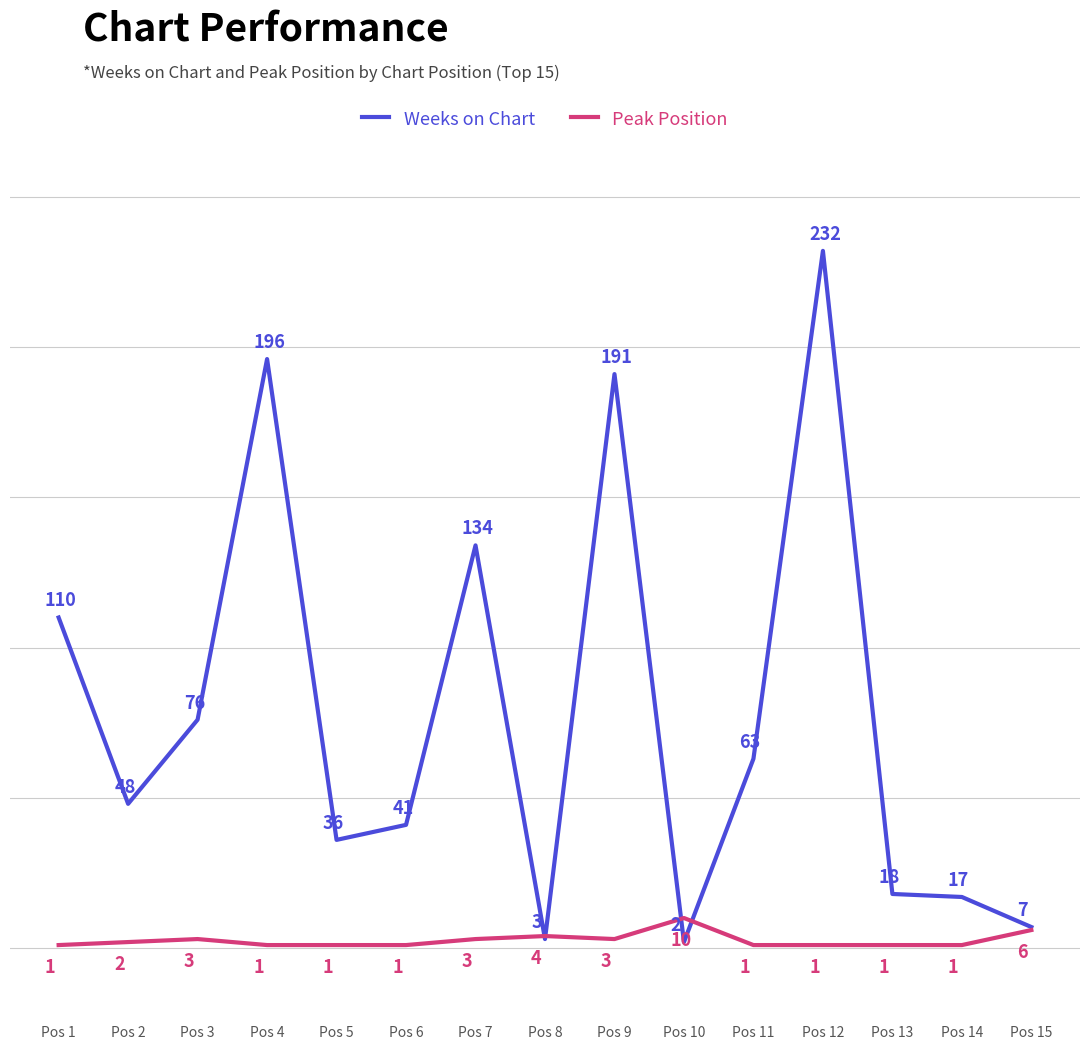

The value of Weeks on Chart at Pos 5 is 36. True or false?

True